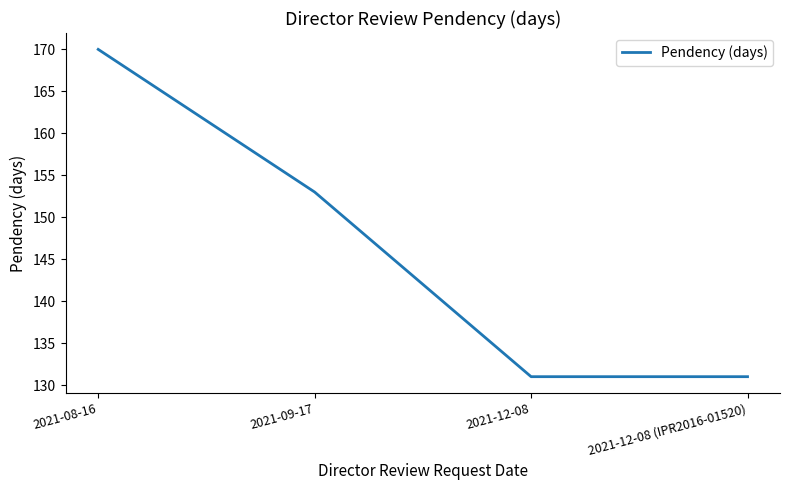

Reading left to right, transcribe all the data shown in this chart.

170	153	131	131